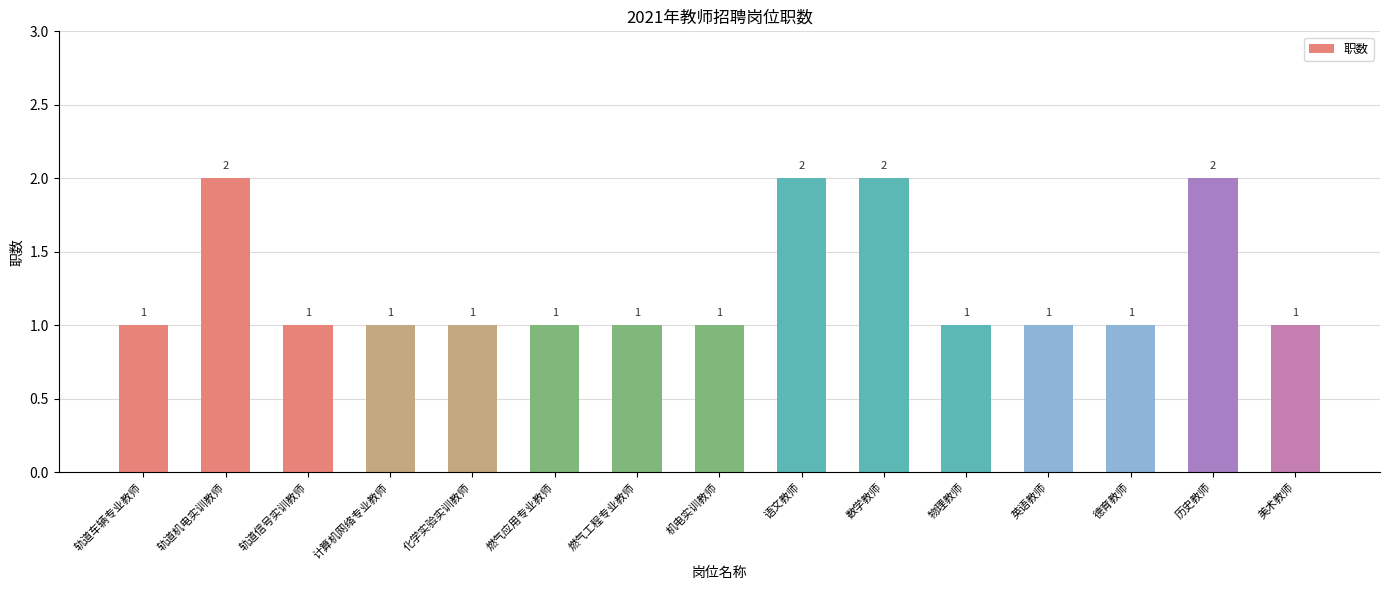

Is it true that the value at 轨道车辆专业教师 is 0?

False